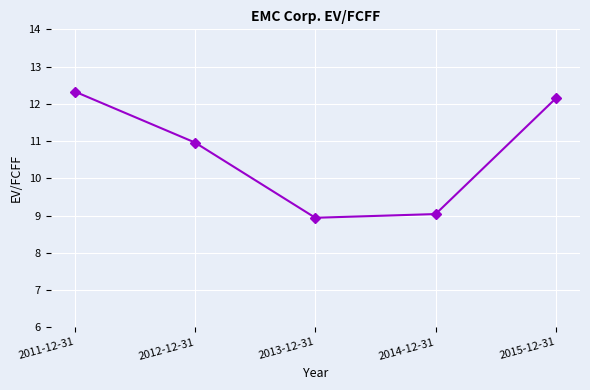

Reading right to left, list all the values displayed in this chart.

12.2	9.0	8.9	11.0	12.3